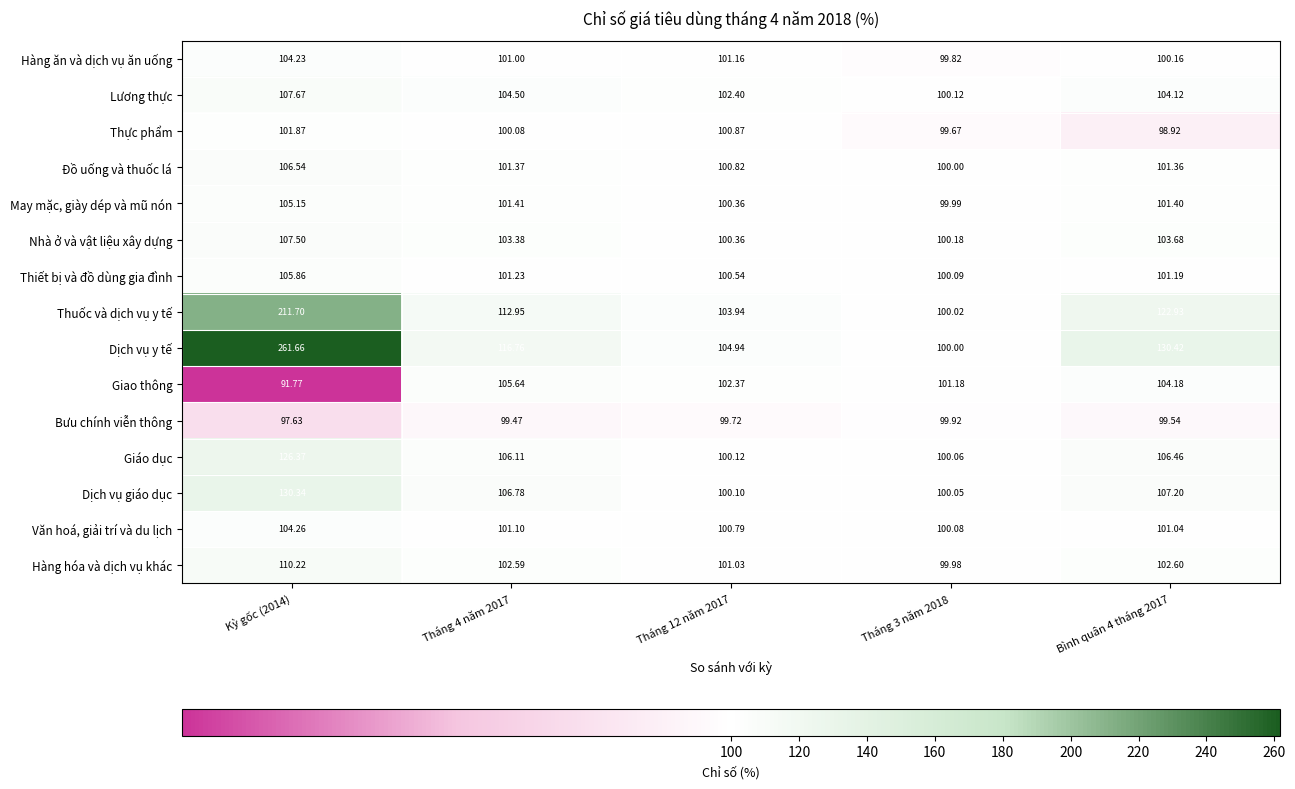

Which series has the largest total across all categories?

Dịch vụ y tế